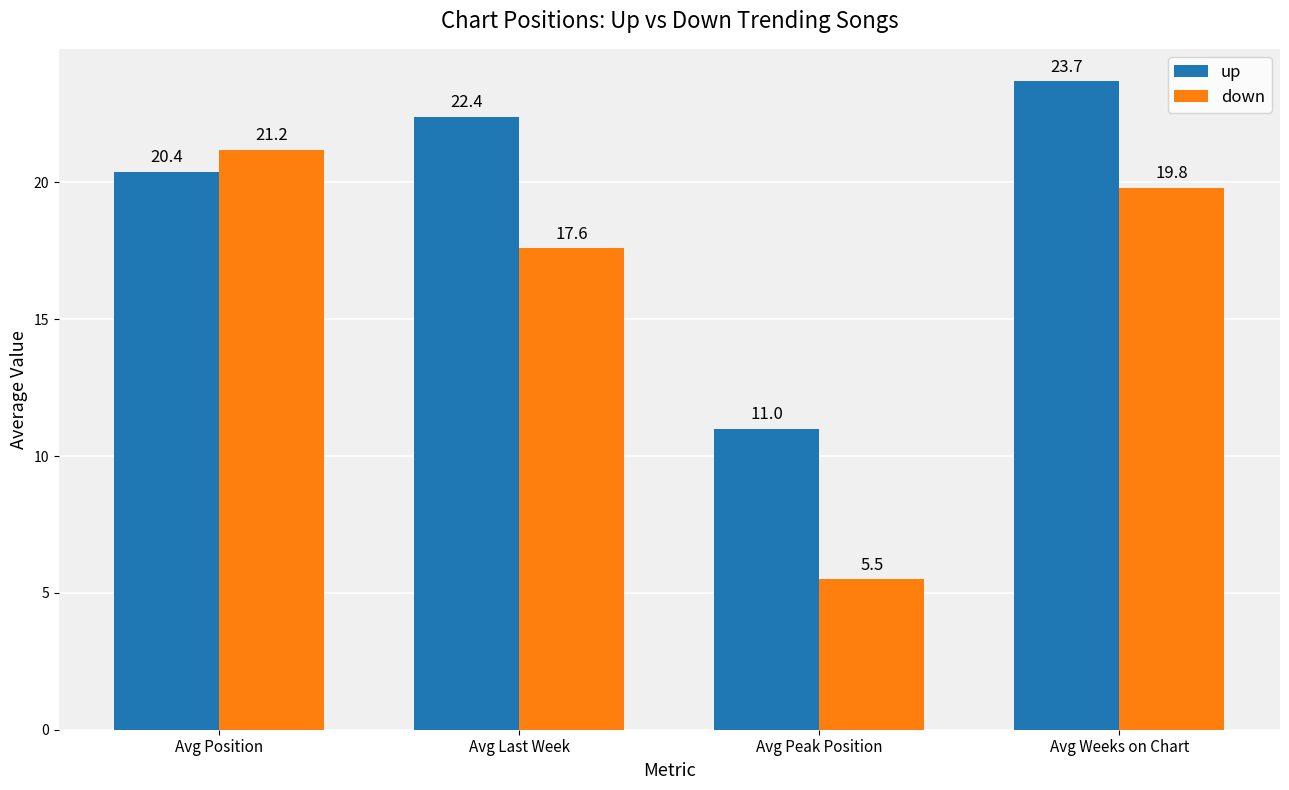

Is it true that down equals 9.3 at Avg Peak Position?

False